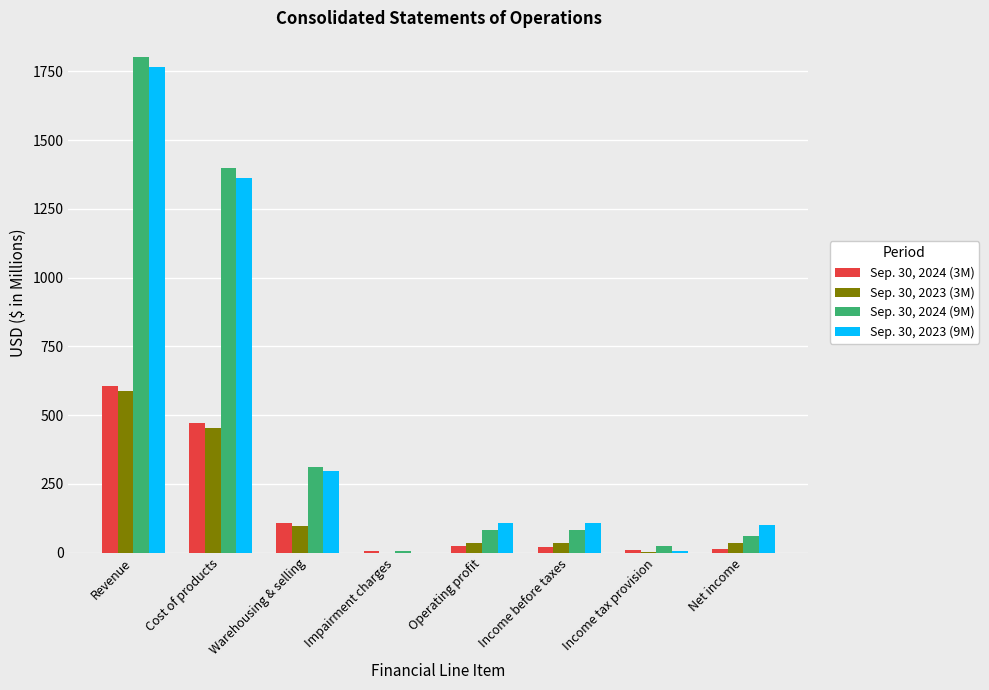

How many distinct data groups are displayed?

4